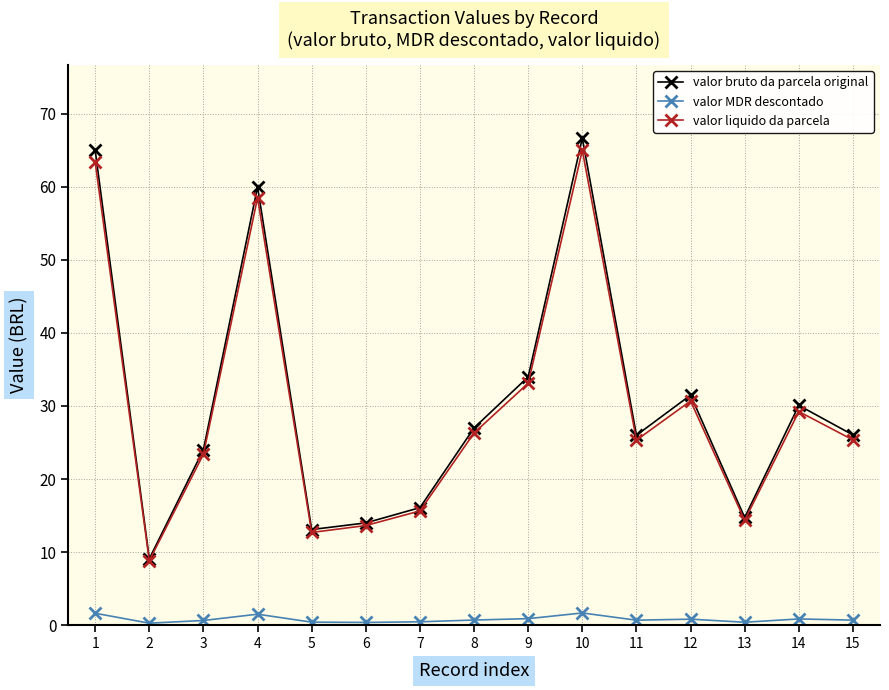

True or false: valor liquido da parcela has a value of 21.2 at 6.

False